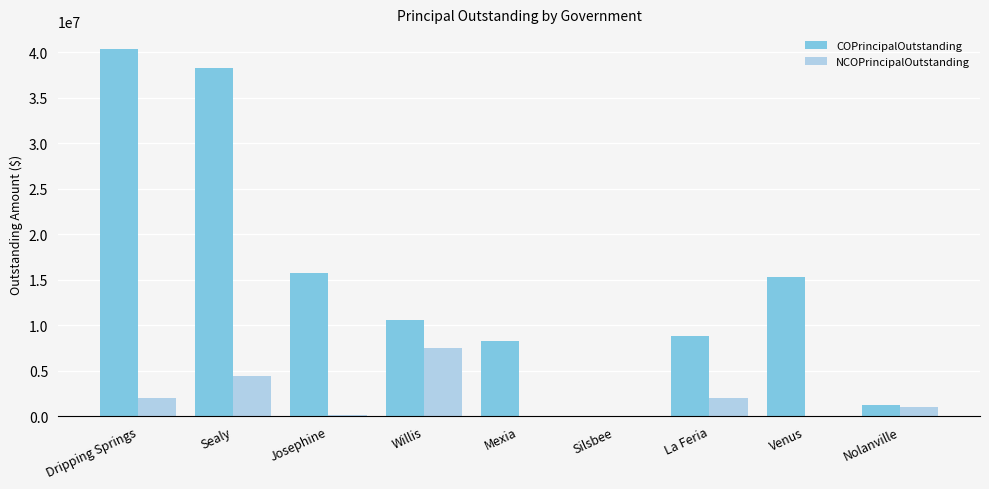

What is the spread (max minus min) of values at Sealy?

33895000